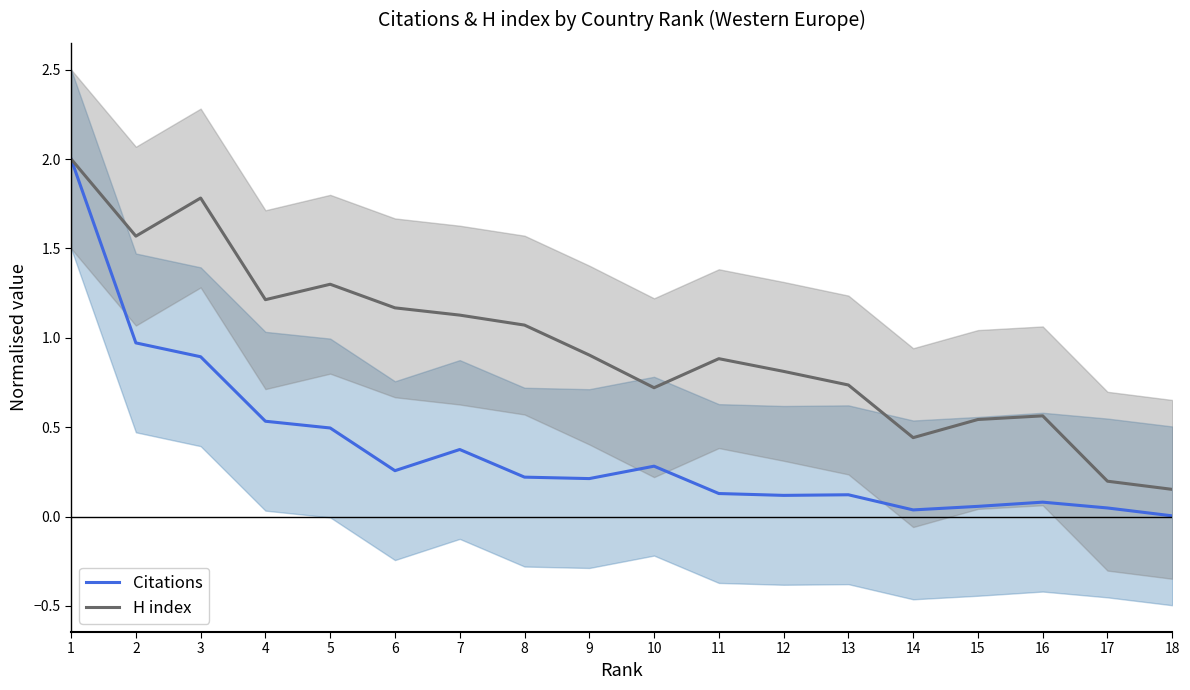

At which category is the sum across all series the highest?

1